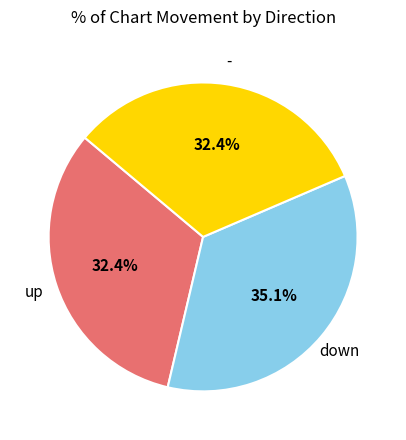

To the nearest percent, what is the difference between the largest and smallest slice percentages?

3%